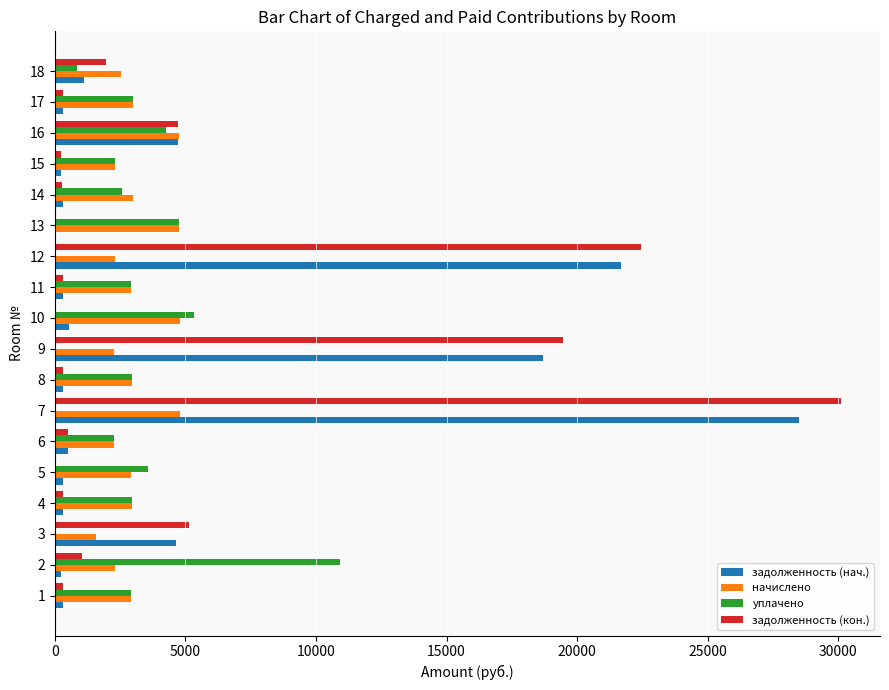

Which series changed the most between 7 and 10?

задолженность (кон.)